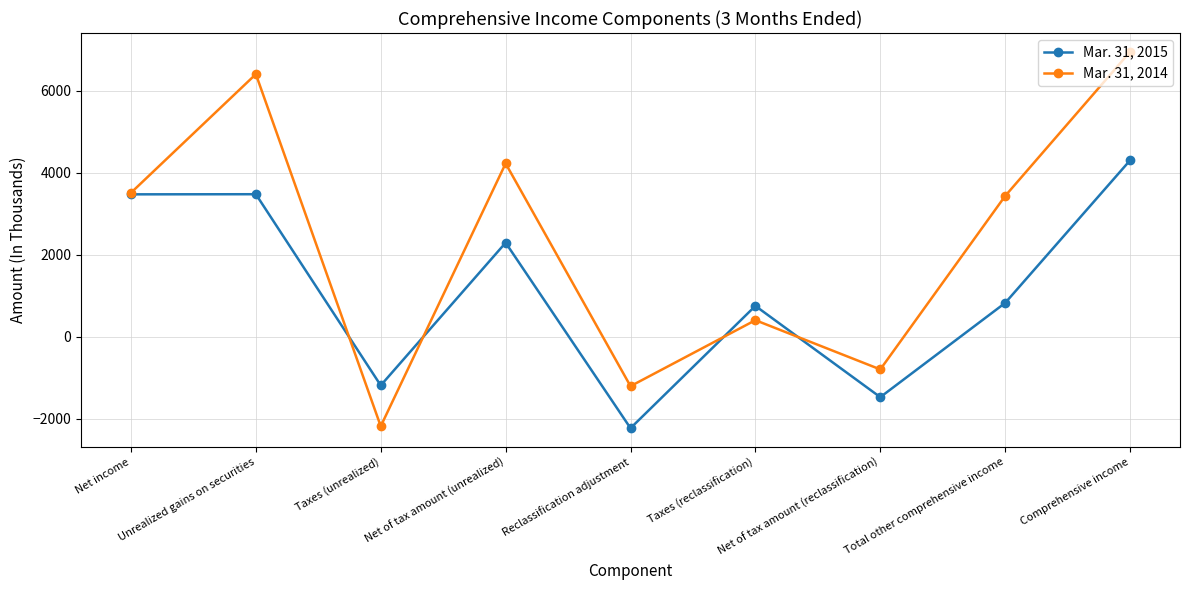

What is the average value of the Mar. 31, 2015 series?

1140